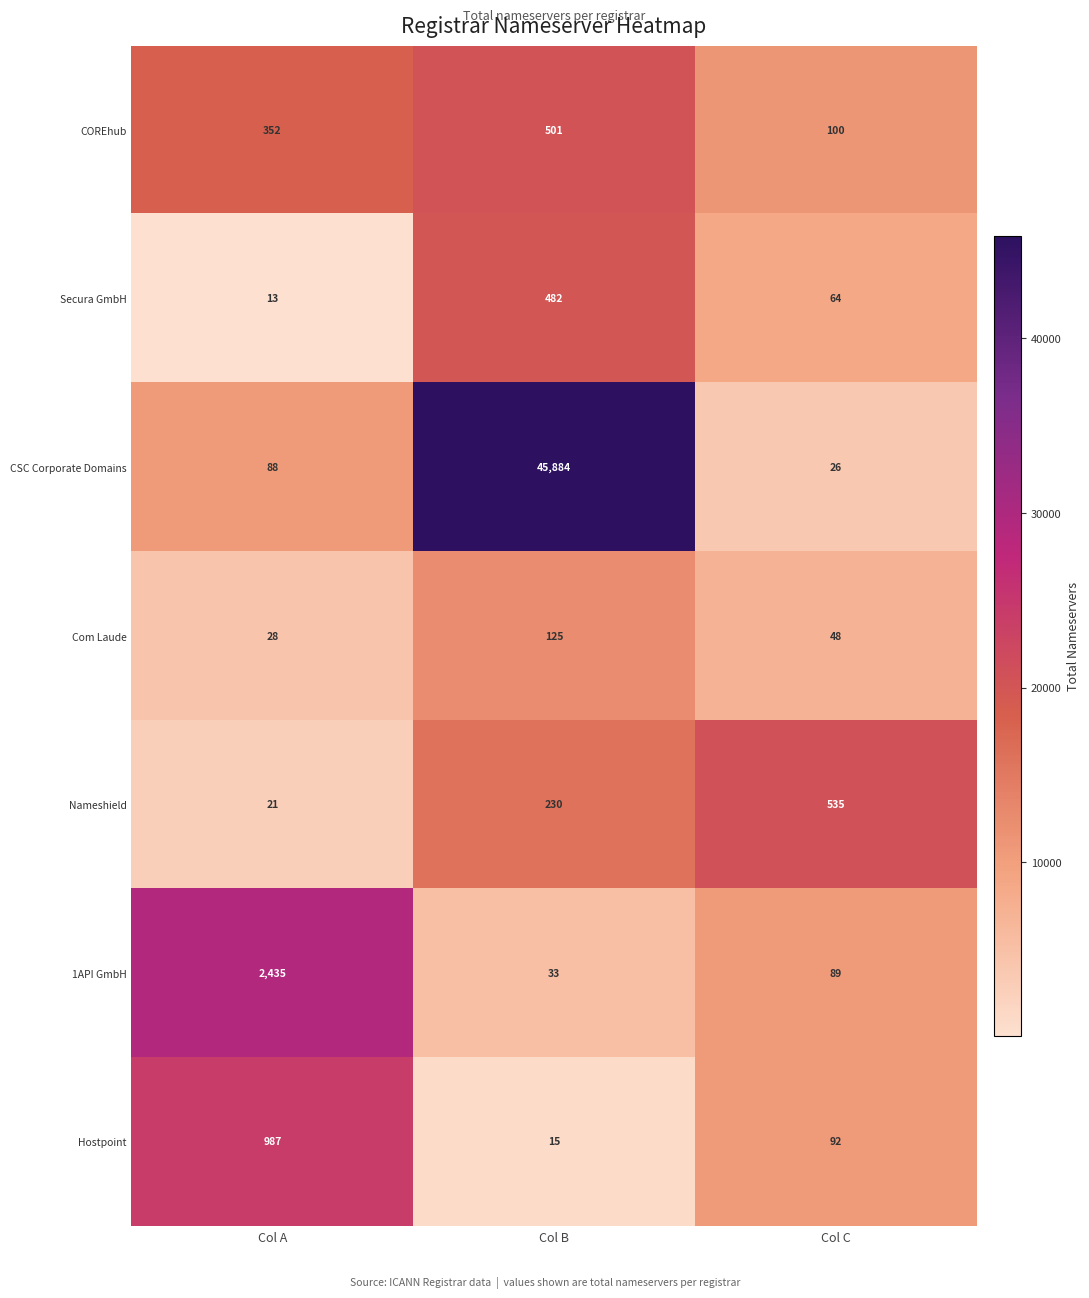

Between Col B and Col C, which series saw the biggest shift?

CSC Corporate Domains